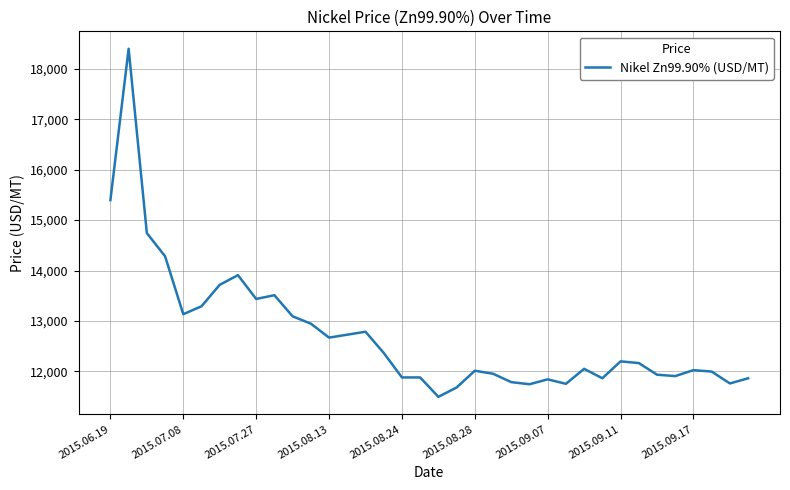

What is the greatest value displayed?

18398.7